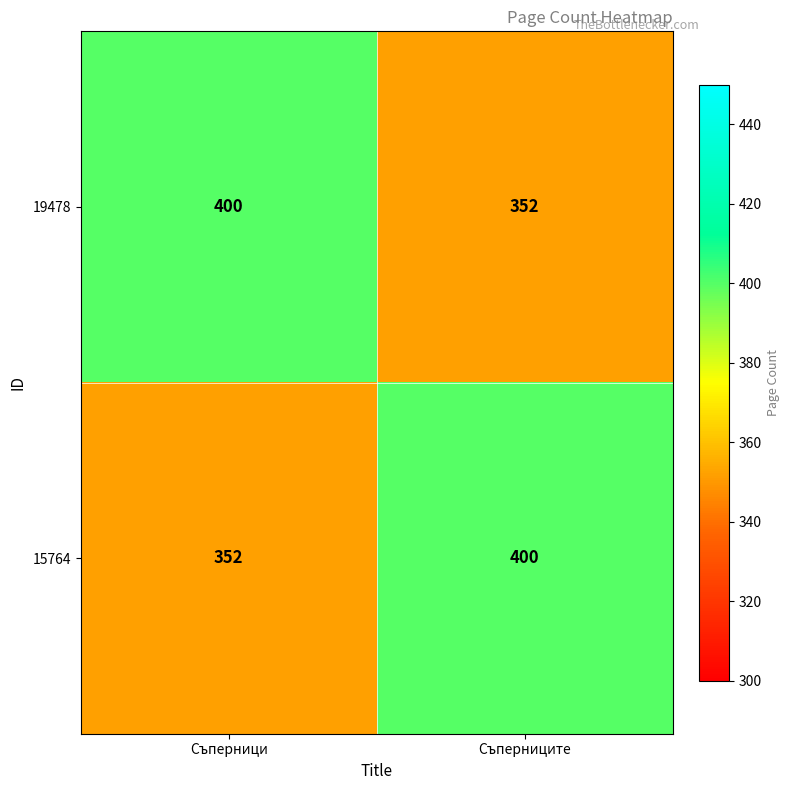

What is the approximate value of 15764 at Съперници, to the nearest 5?

350